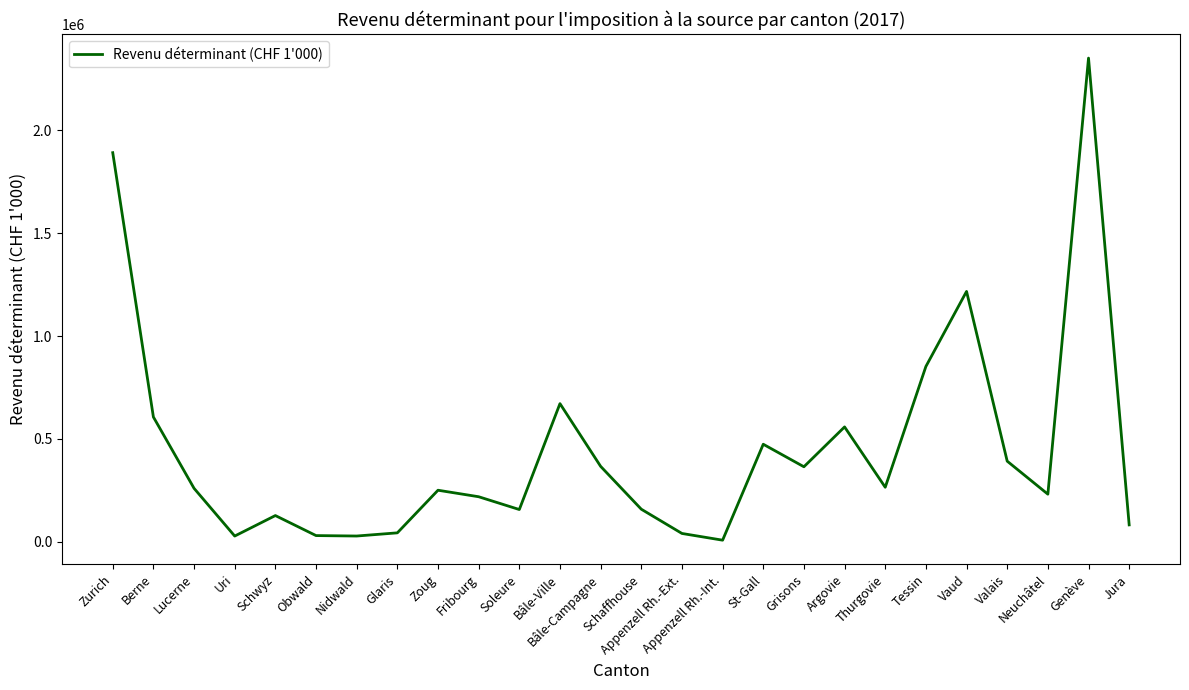

Between Fribourg and Argovie, which is larger?

Argovie